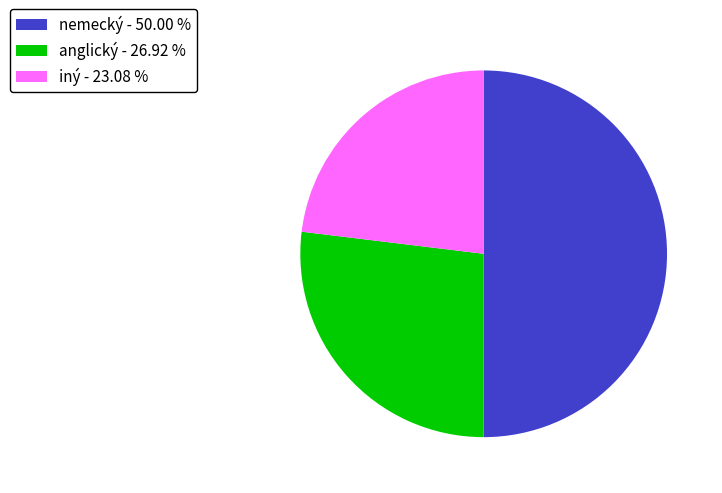

Is iný - 23.08 % the majority of the pie?

No